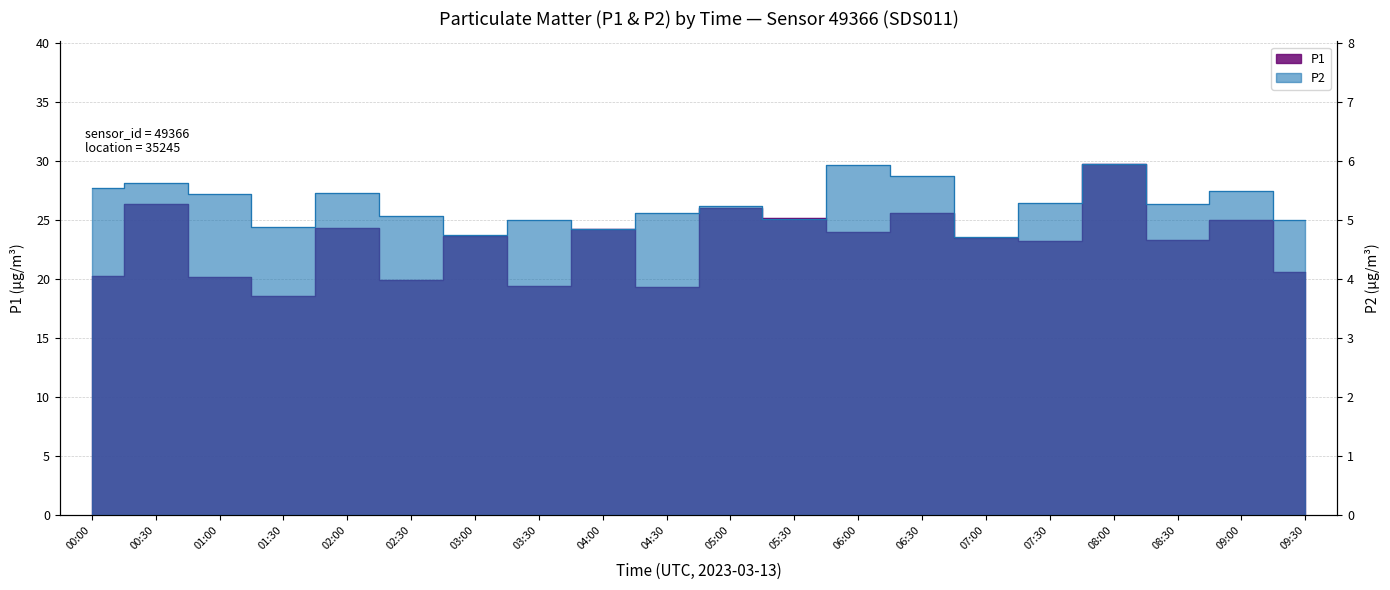

Between 04:30 and 07:30, which is larger?

07:30